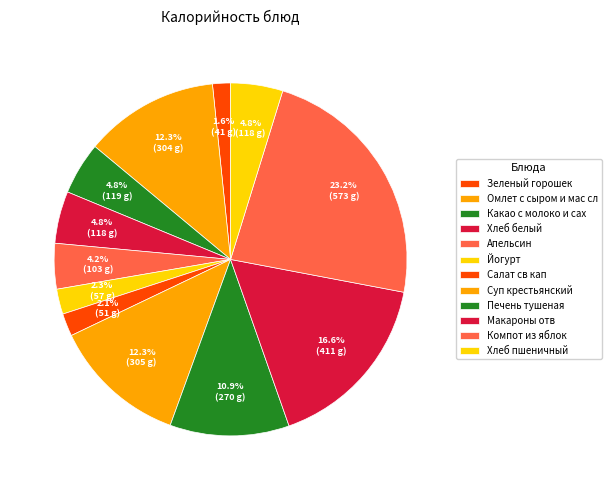

What is the total percentage of Апельсин and Йогурт?

6.5%